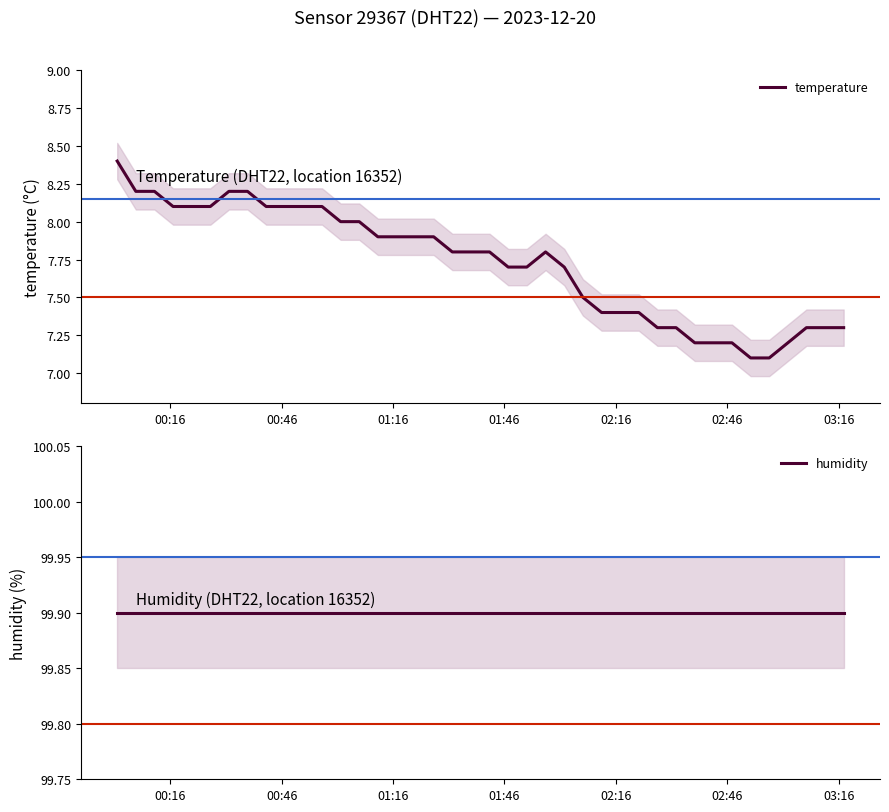

True or false: humidity and temperature cross at least once.

False